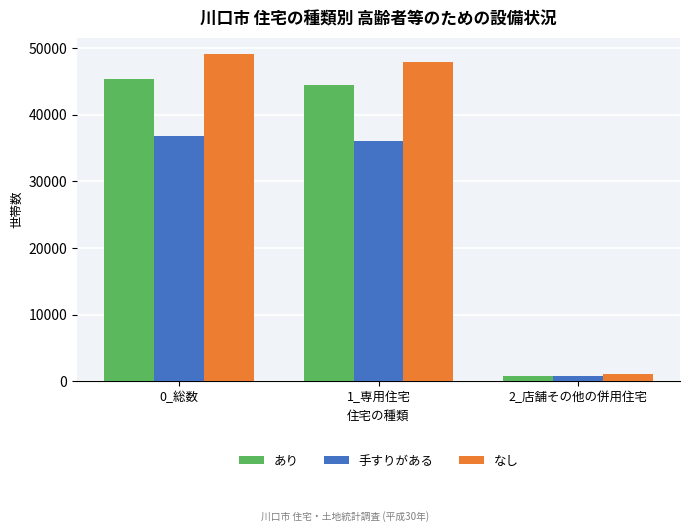

Which series has the widest spread of values?

なし